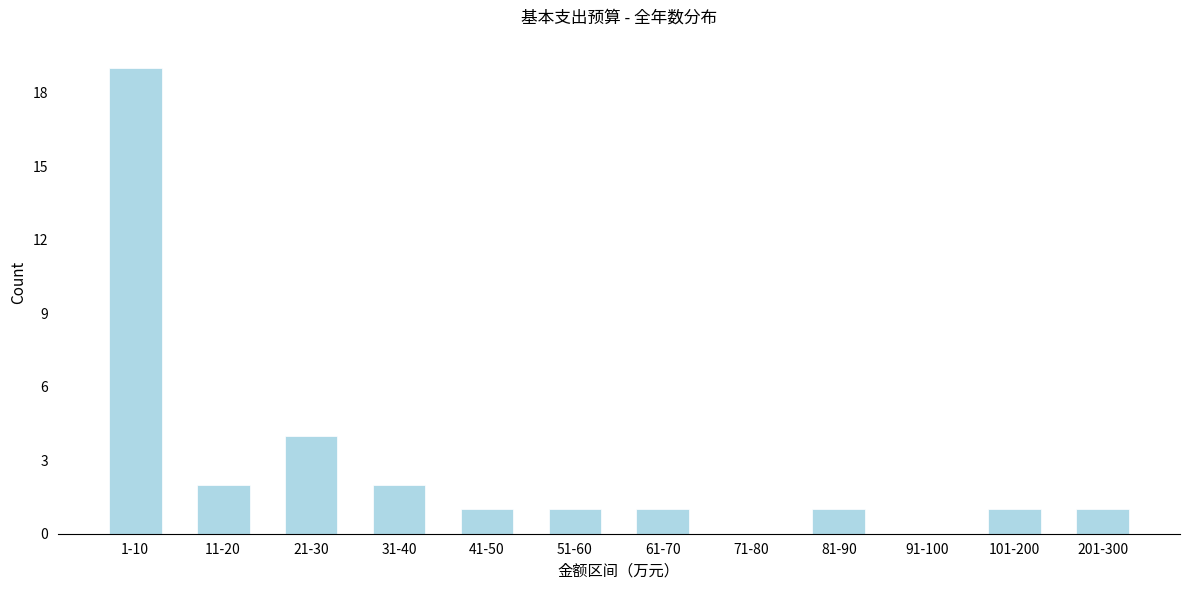

Reading left to right, transcribe all the data shown in this chart.

1-10=19	11-20=2	21-30=4	31-40=2	41-50=1	51-60=1	61-70=1	71-80=0	81-90=1	91-100=0	101-200=1	201-300=1